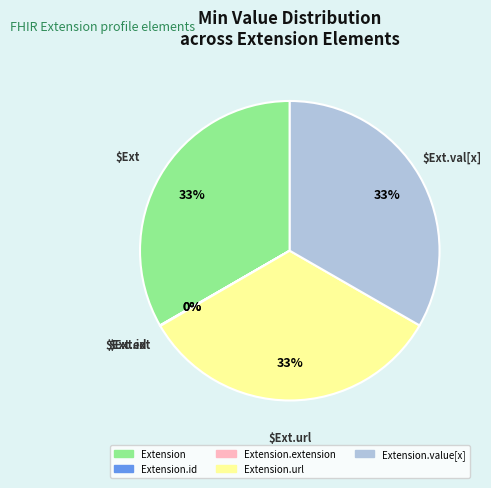

To the nearest percent, what is the difference between the largest and smallest slice percentages?

33%